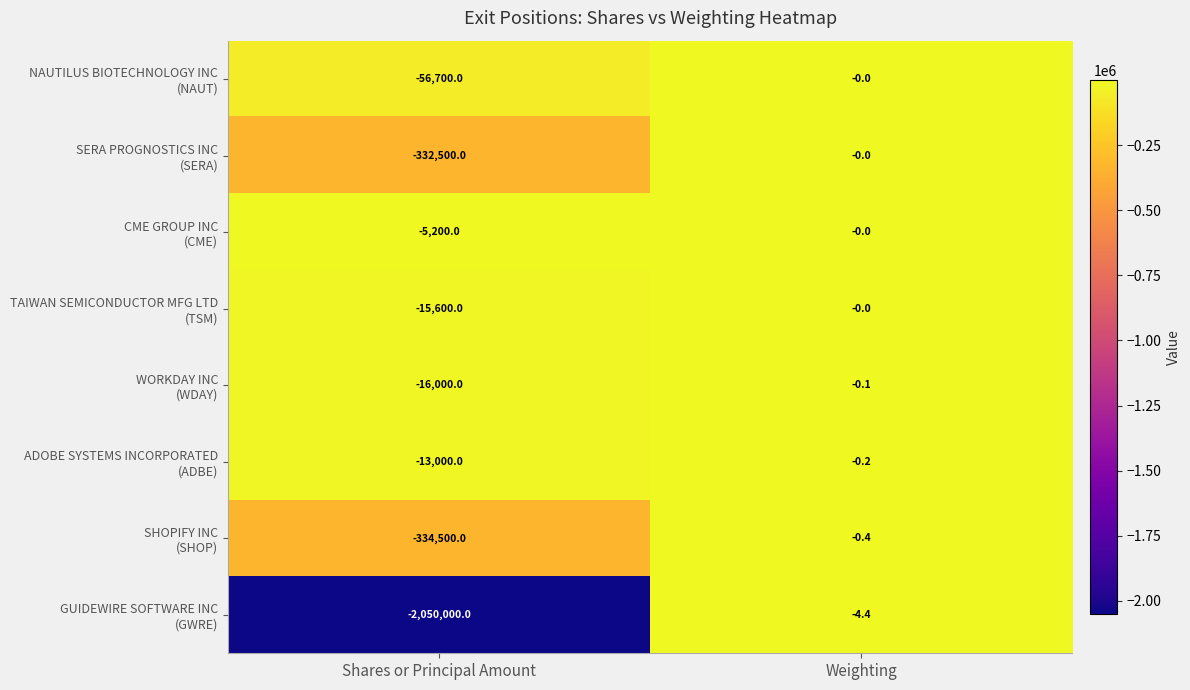

What is the difference between the highest and lowest values at Weighting?

4.4